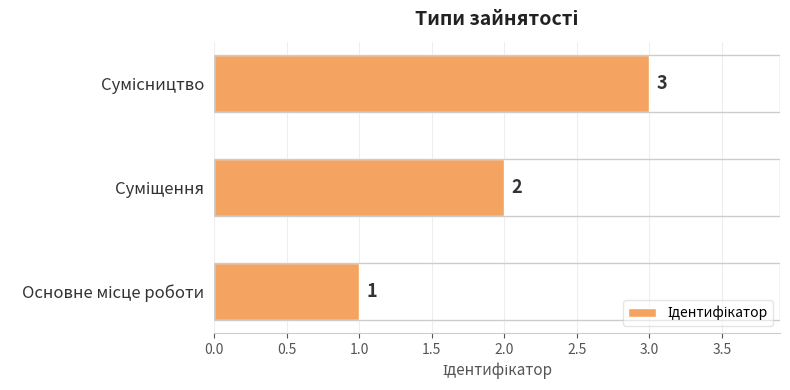

What is the greatest value displayed?

3